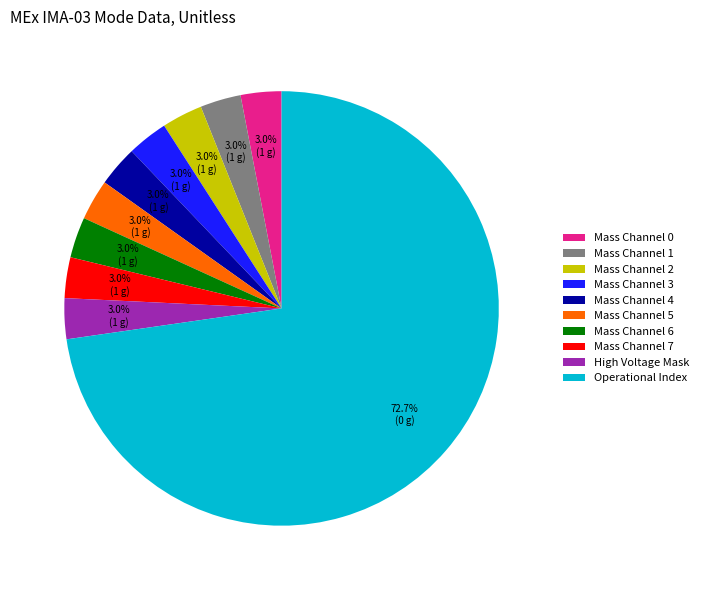

What is the ratio of the value at Mass Channel 2 to the value at Mass Channel 3?

1.0